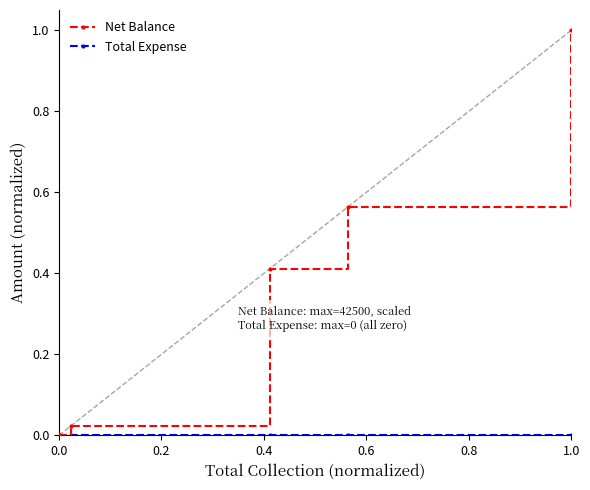

Does the chart have visible grid lines?

No